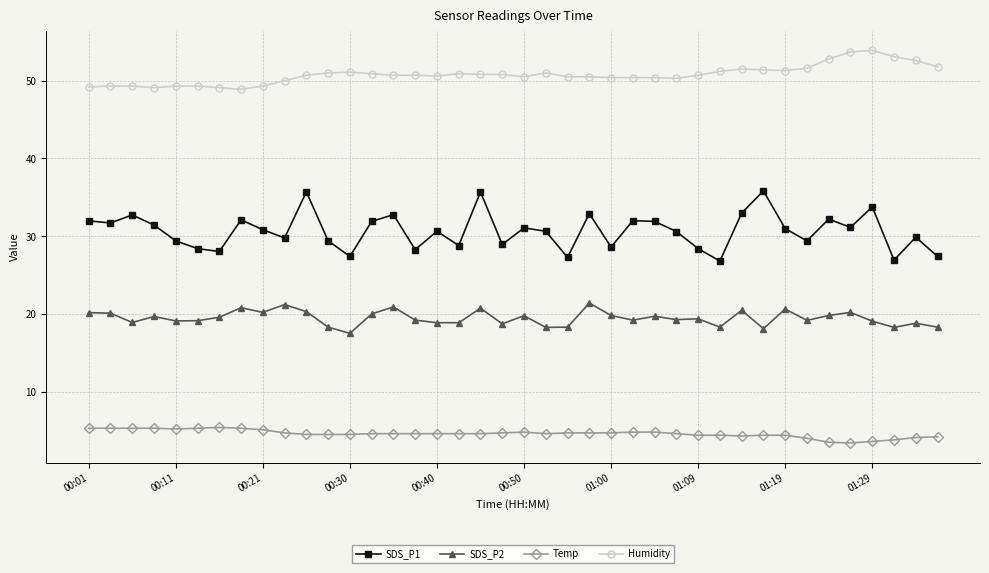

True or false: Humidity and Temp cross at least once.

False